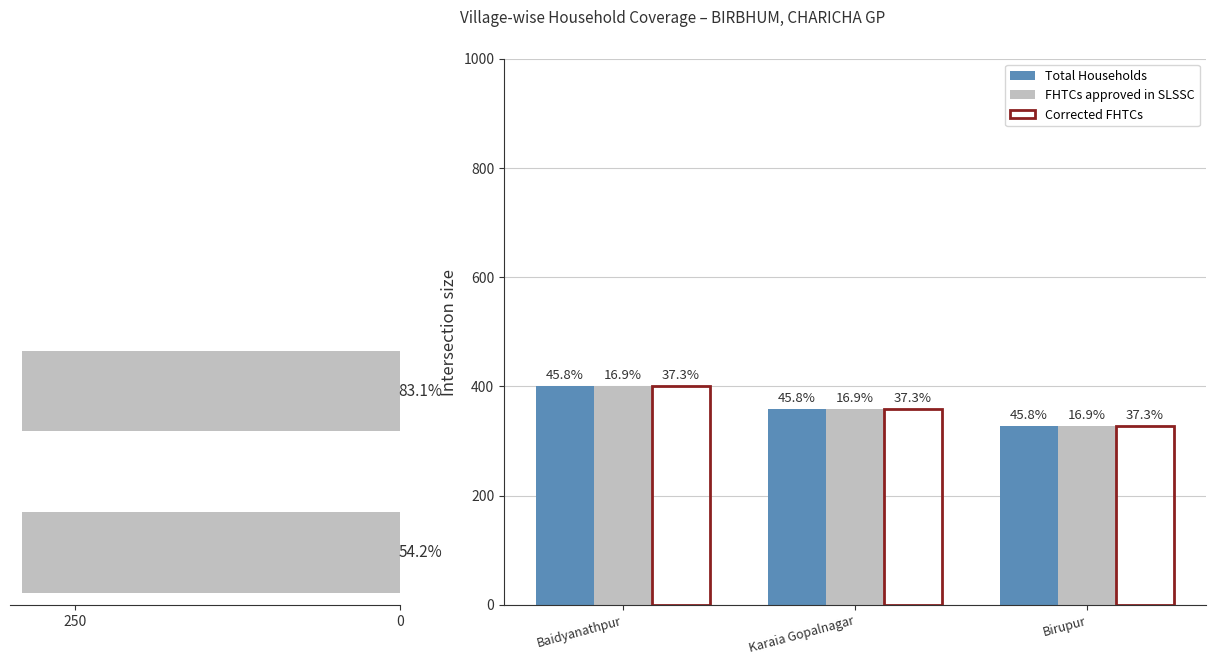

Rank the series at Baidyanathpur from lowest to highest value.

Total Households, FHTCs approved in SLSSC, Corrected FHTCs